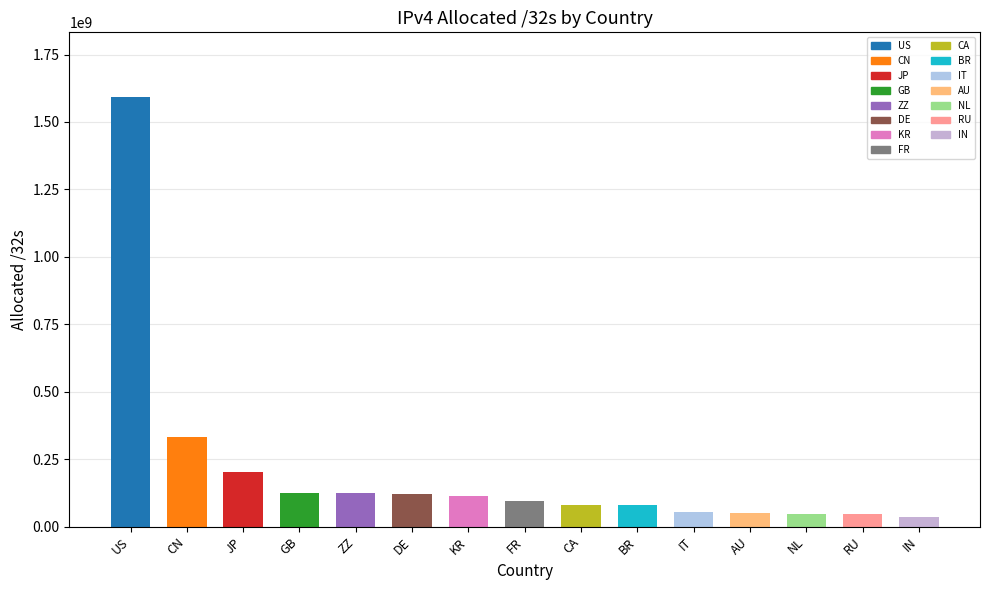

How many values are below 96002032?

7